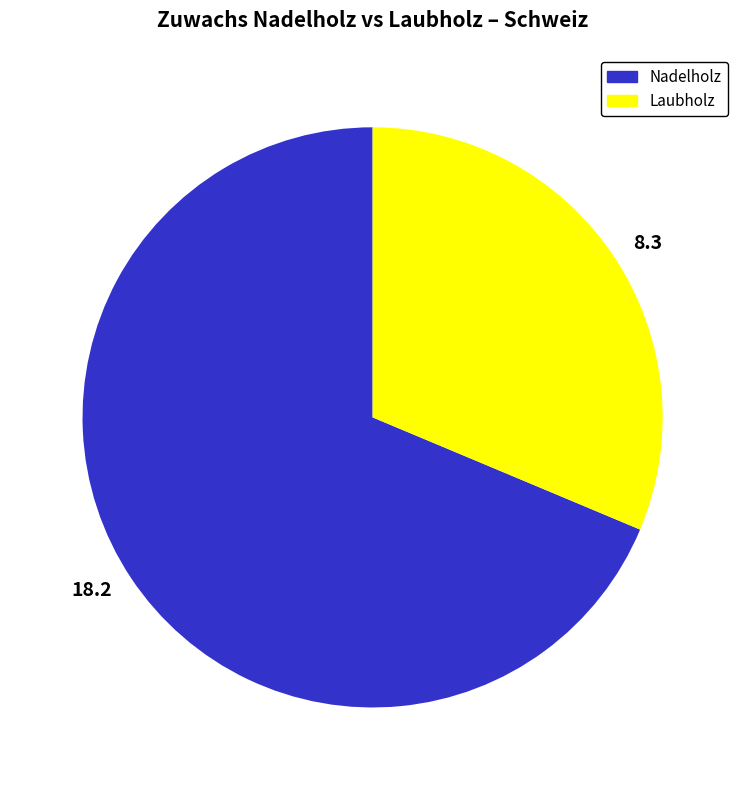

Which category has the smallest portion of the pie?

8.3